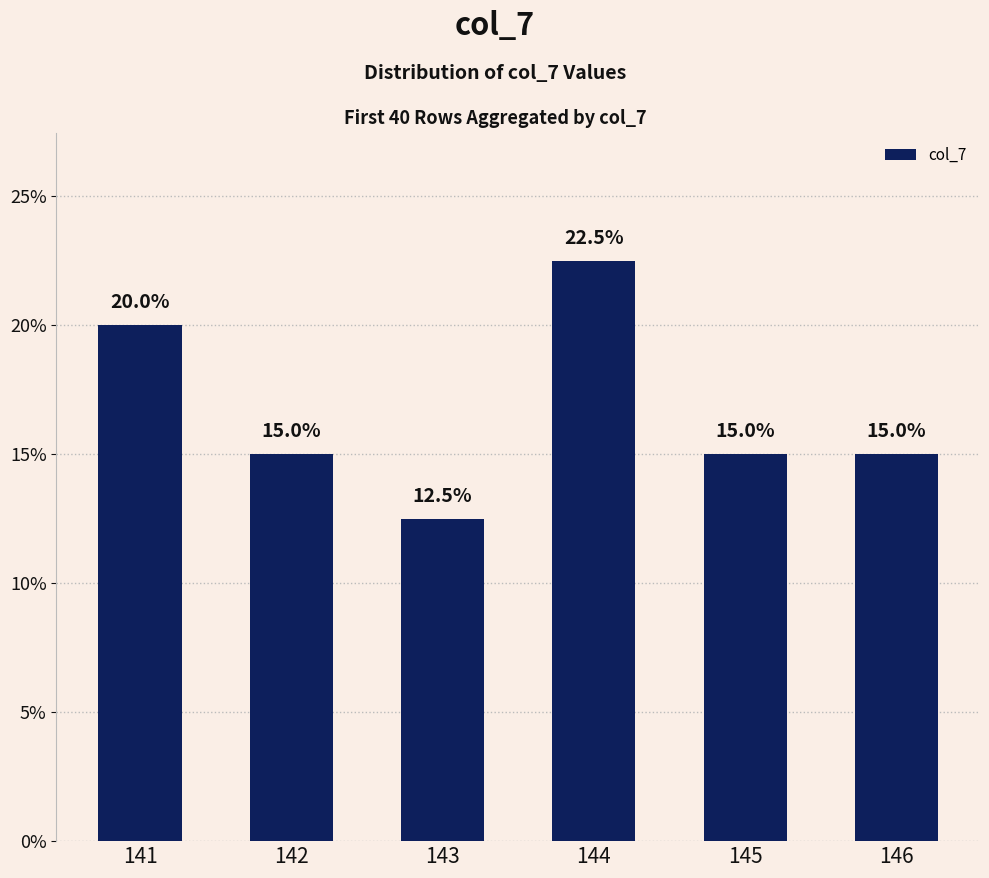

Which category has the lowest value across all series?

143